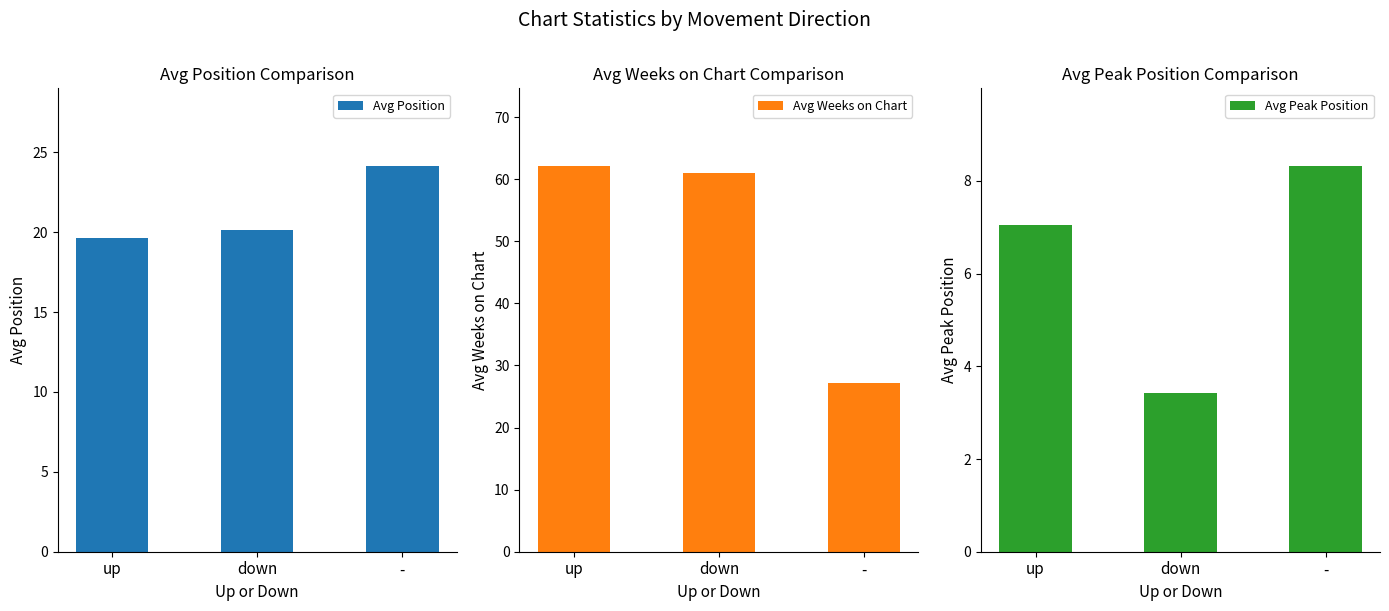

Reading right to left, list all the values displayed in this chart.

Avg Position: -=24.2	down=20.1	up=19.6
Avg Weeks on Chart: -=27.2	down=60.9	up=62.2
Avg Peak Position: -=8.3	down=3.4	up=7.0